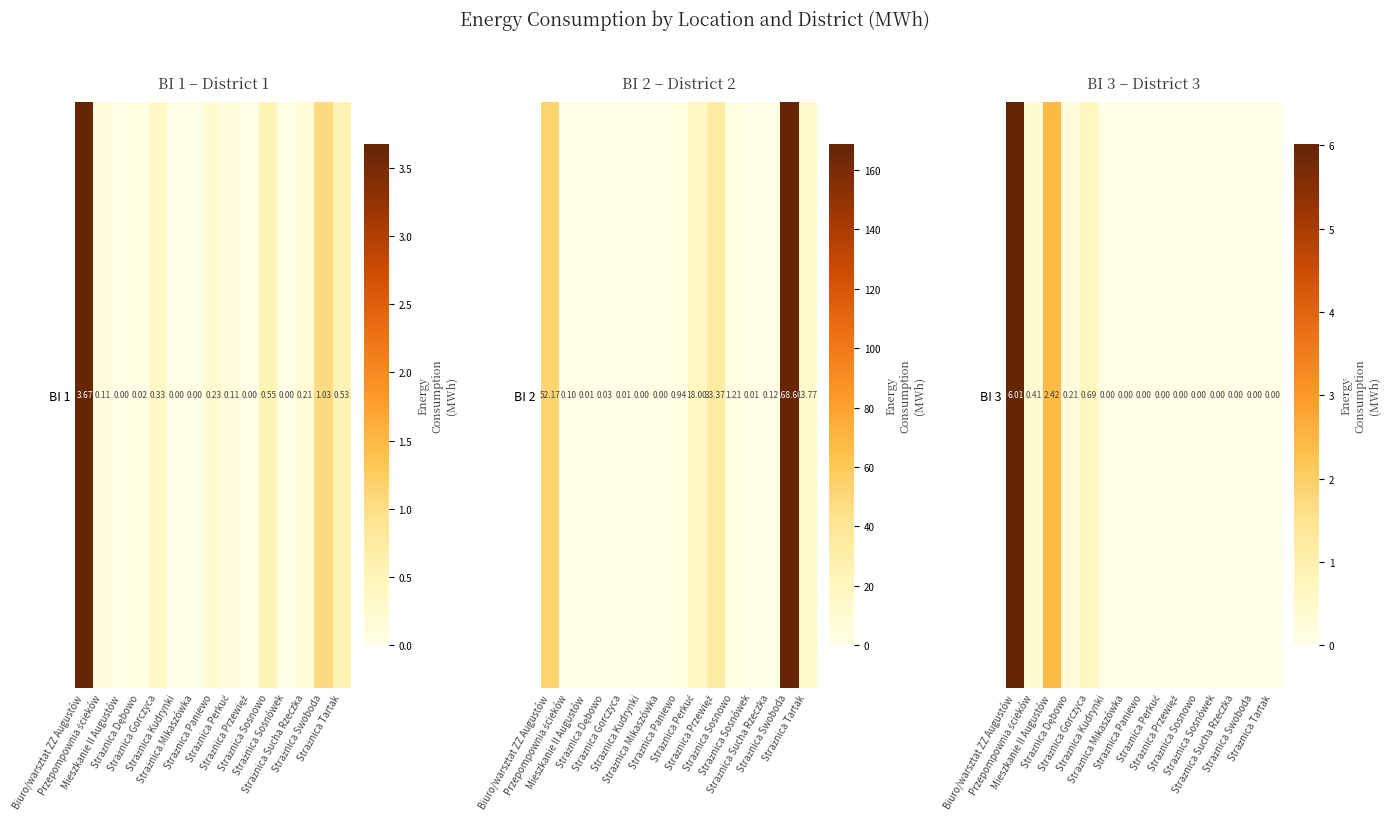

At which label is the value closest to 3?

Mieszkanie II Augustów